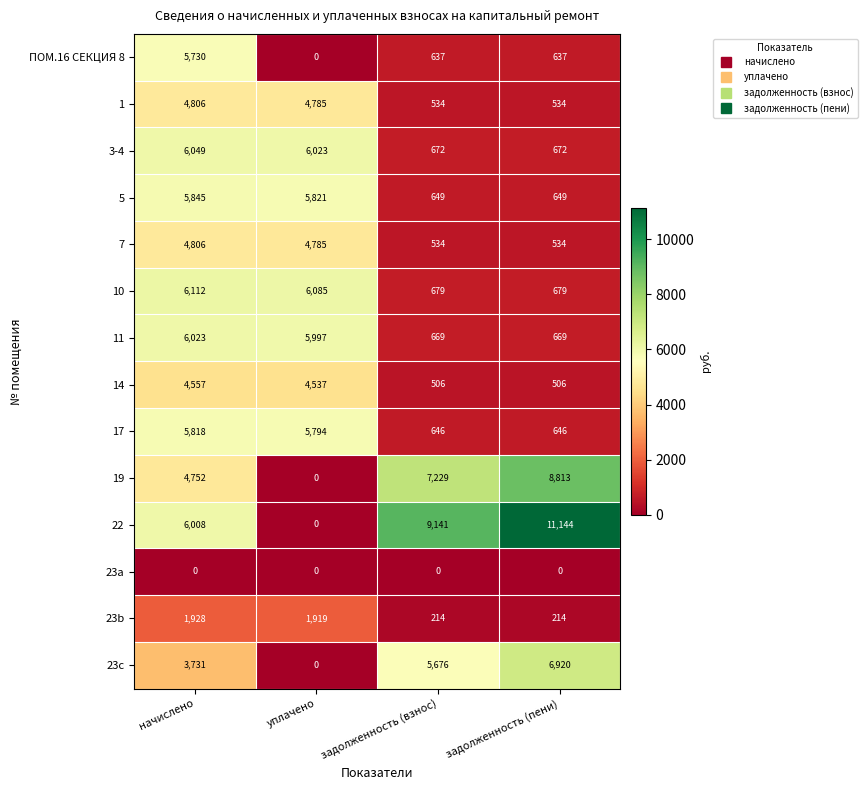

The value of ПОМ.16 СЕКЦИЯ 8 at задолженность (пени) is 382. True or false?

False